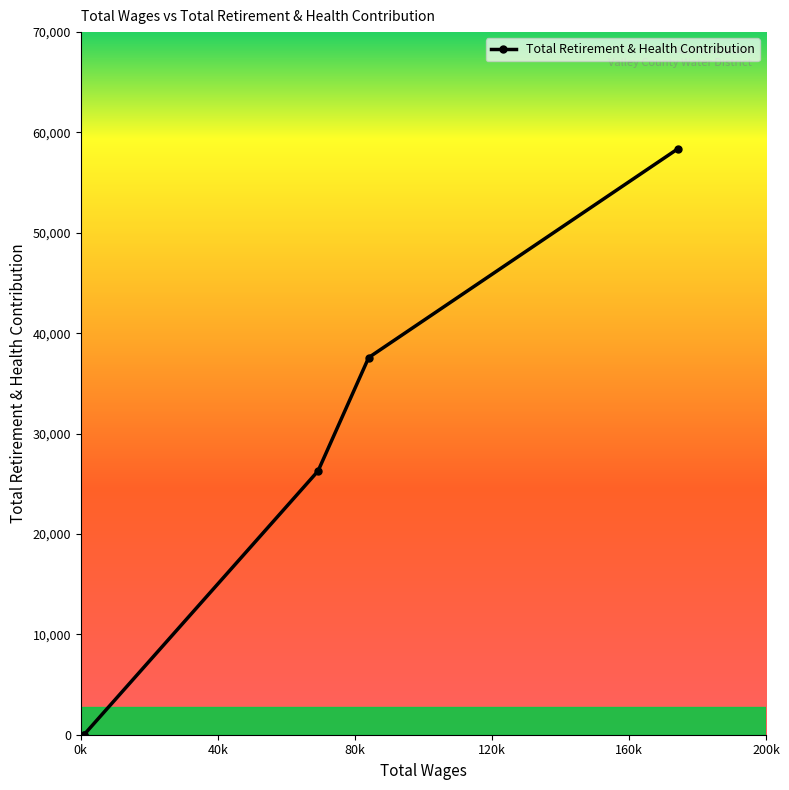

The chart shows a value of 32870 at 0k. True or false?

False